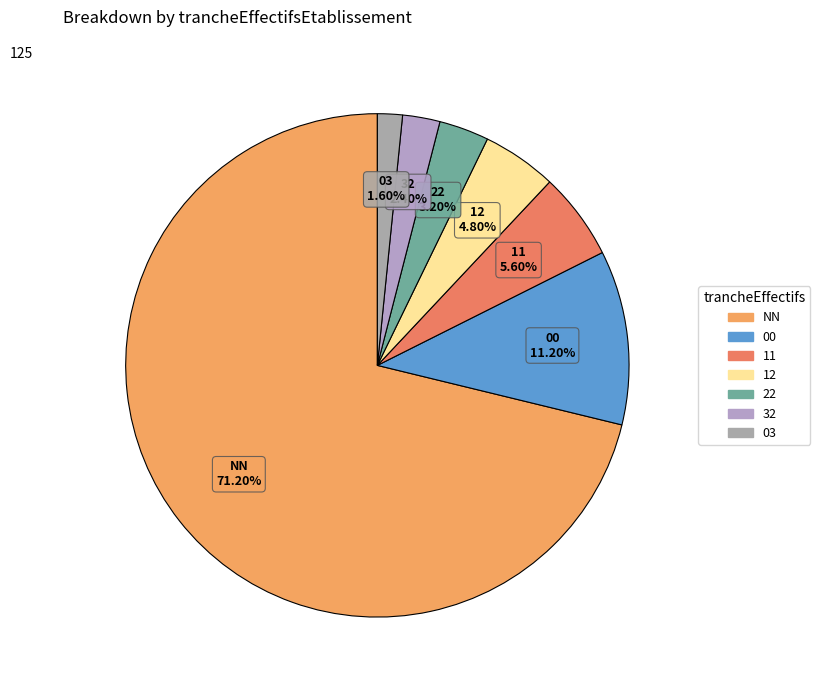

To the nearest percent, what portion does NN represent?

71%